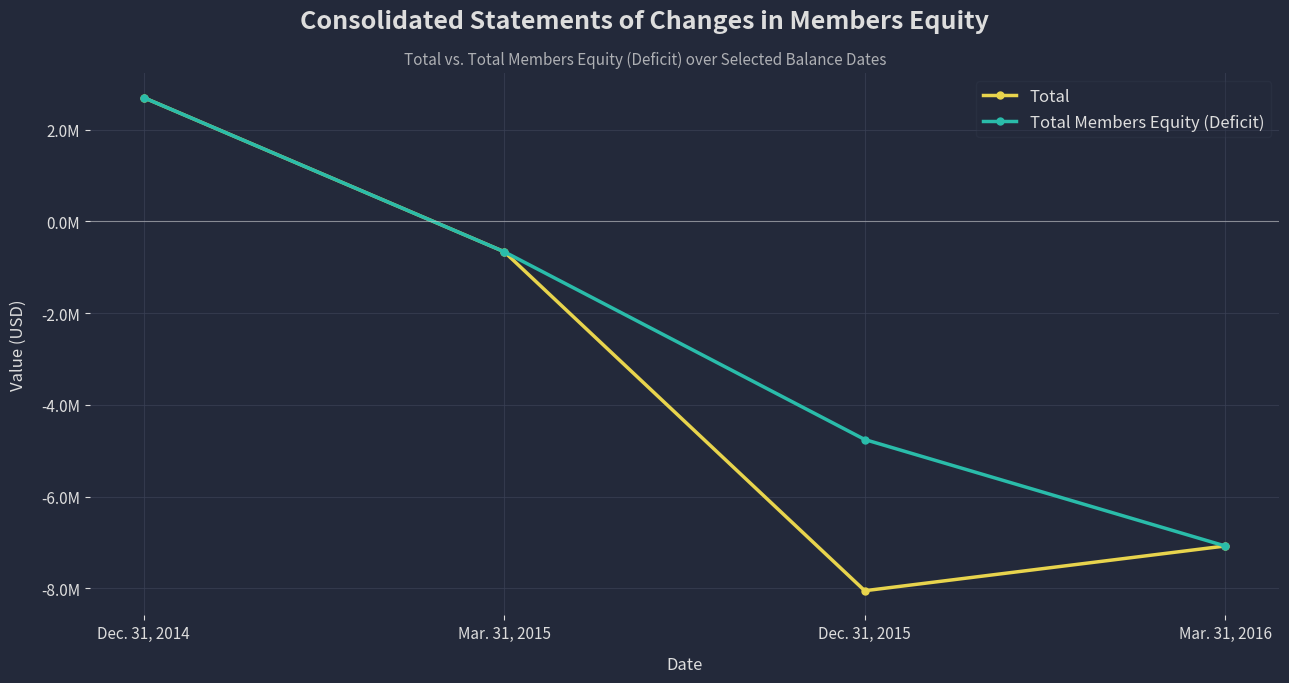

What is the minimum value shown in the chart?

-8050967